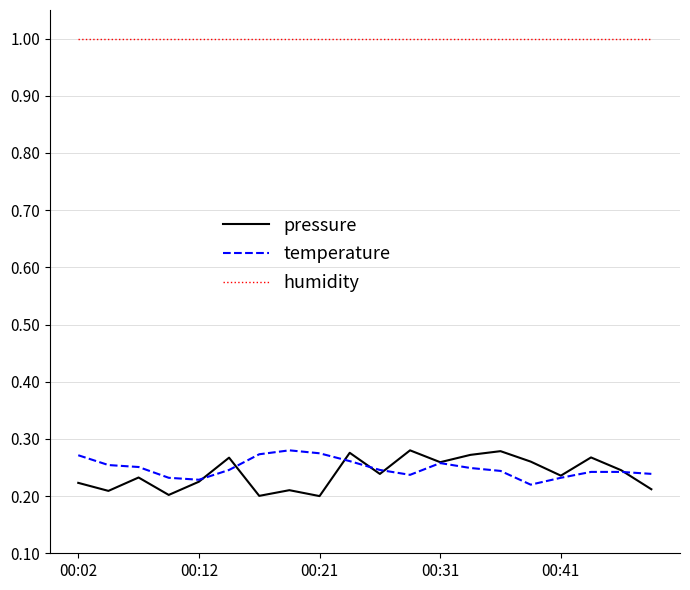

What are all the series names shown in the legend?

pressure, temperature, humidity